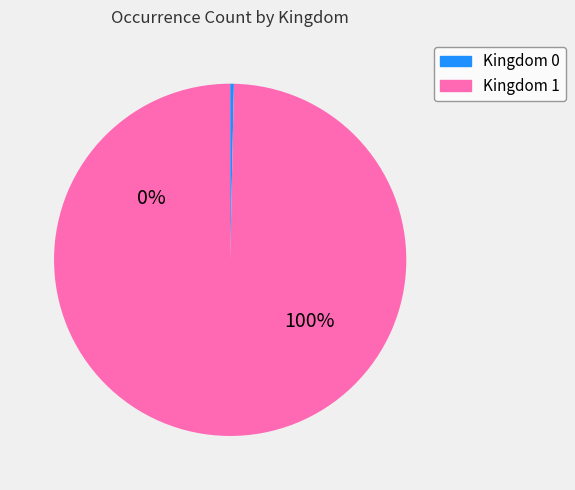

How many segments does this pie chart have?

2